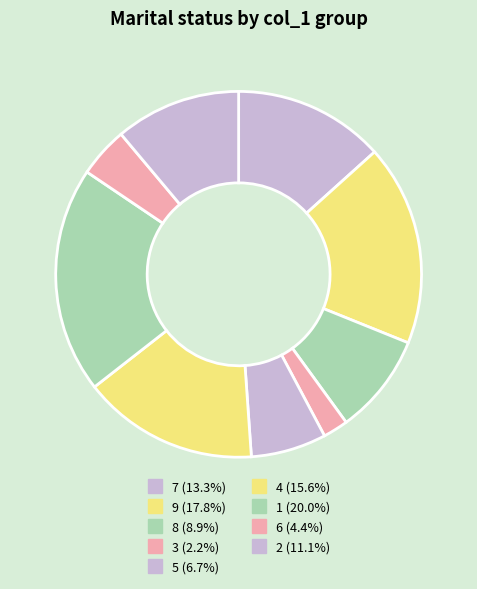

Count the number of slices in the pie.

9